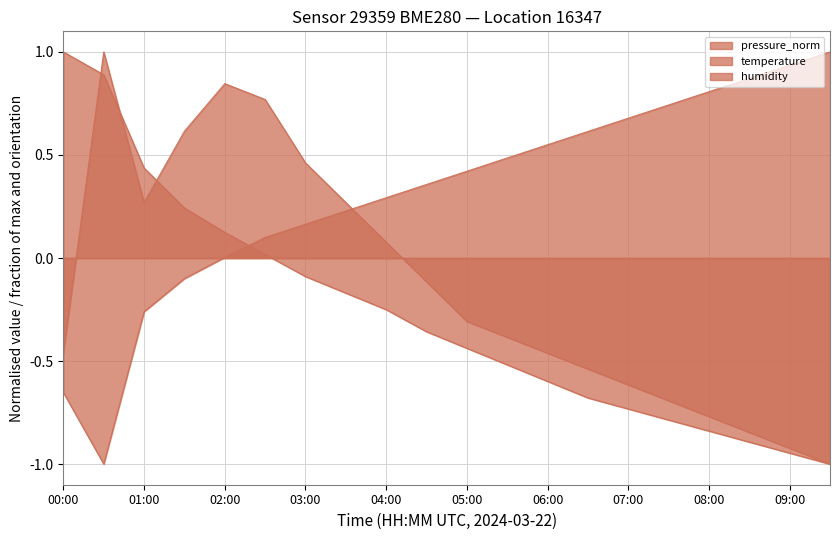

At 07:30, list the series in order from smallest to largest.

pressure_norm, temperature, humidity